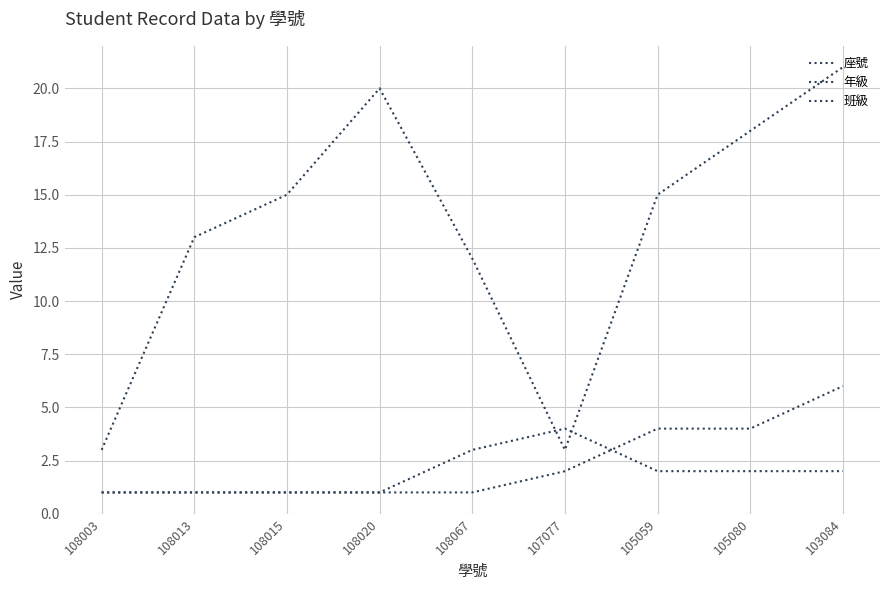

Between 108015 and 107077, which series saw the biggest shift?

座號